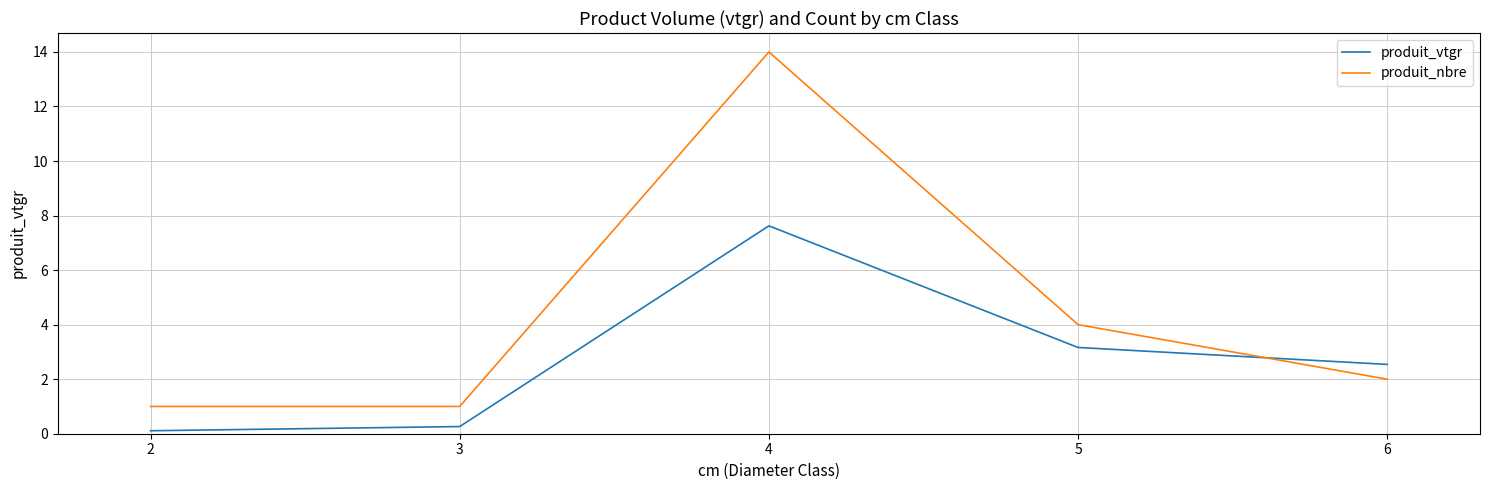

What is the total value across all series at 4?

21.6